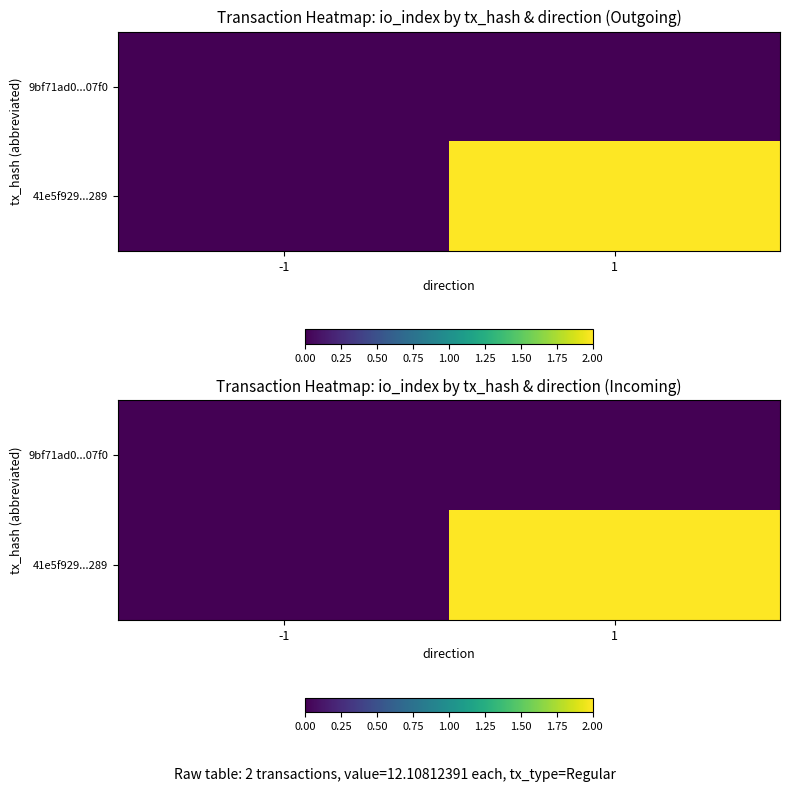

Is the value of 9bf71ad0...07f0 at 1 greater than the value of 41e5f929...289 at -1?

No